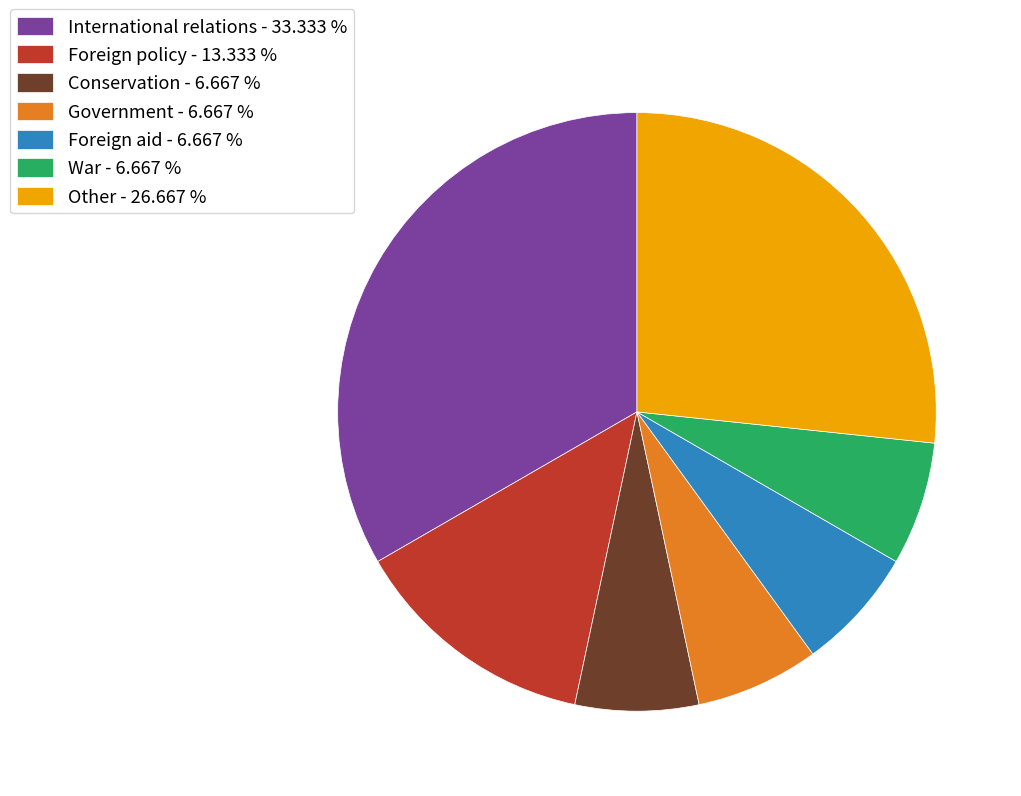

True or false: Foreign aid accounts for 1% of the total.

False